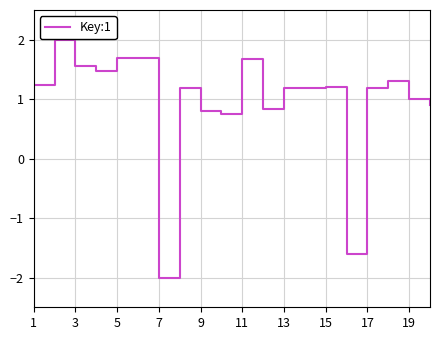

What is the minimum value shown in the chart?

-2.0